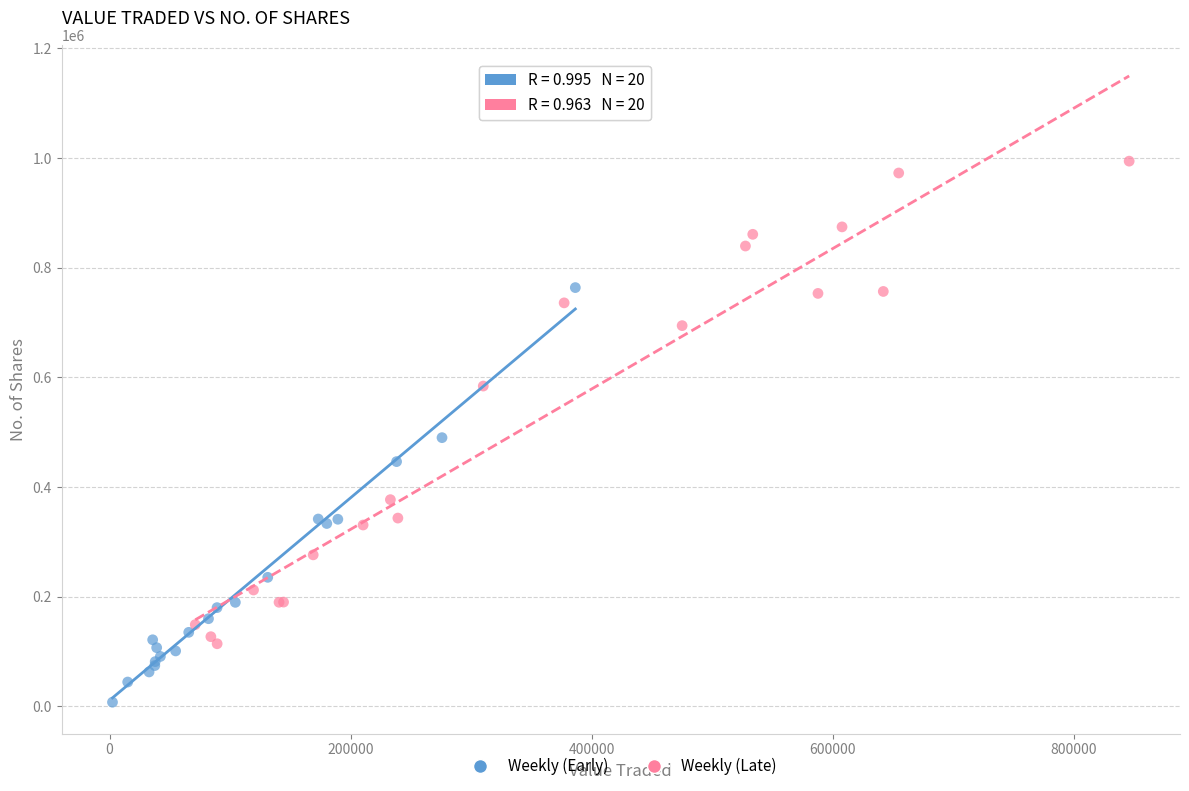

Which series has the largest Y range (max minus min)?

Weekly (Late)